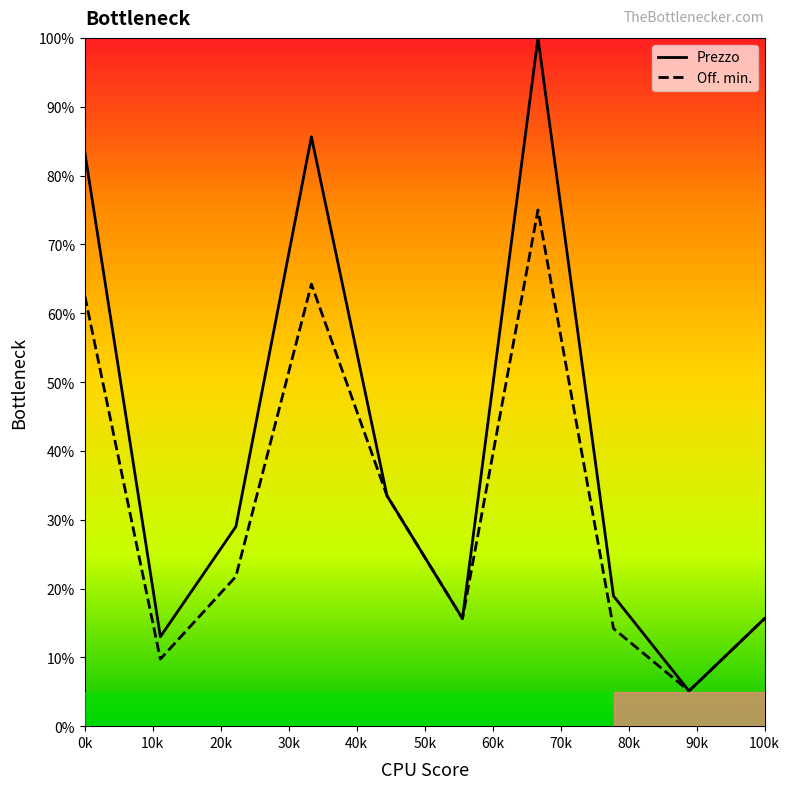

What is the minimum value for Prezzo?

5.1